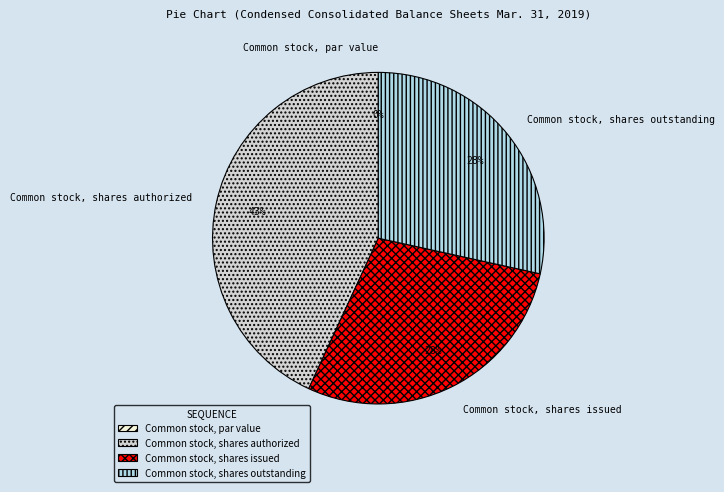

To the nearest percent, what is the average slice percentage?

25%